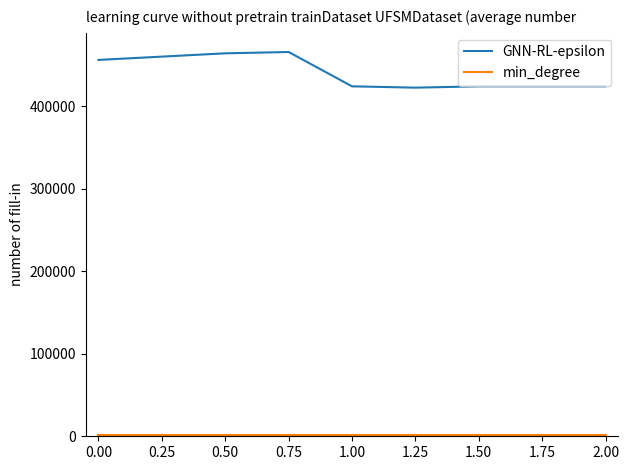

What is the greatest value displayed?

465600